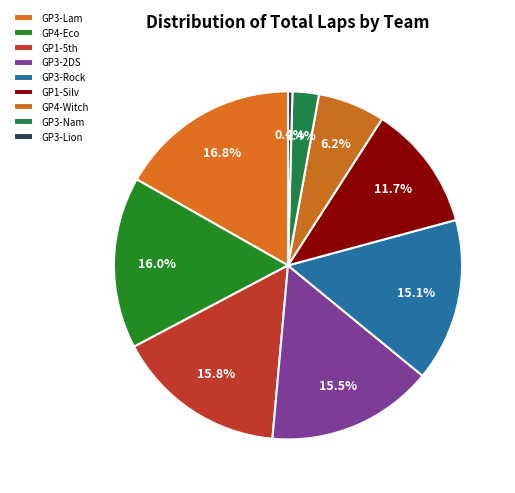

Count the number of slices in the pie.

9